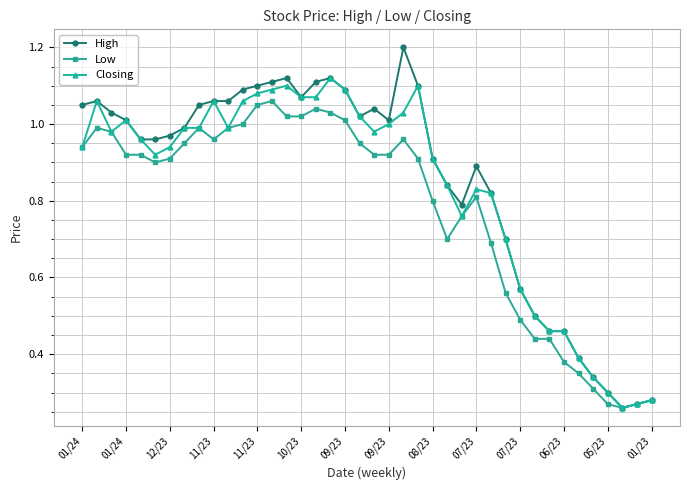

How many data points in High are less than 1?

20